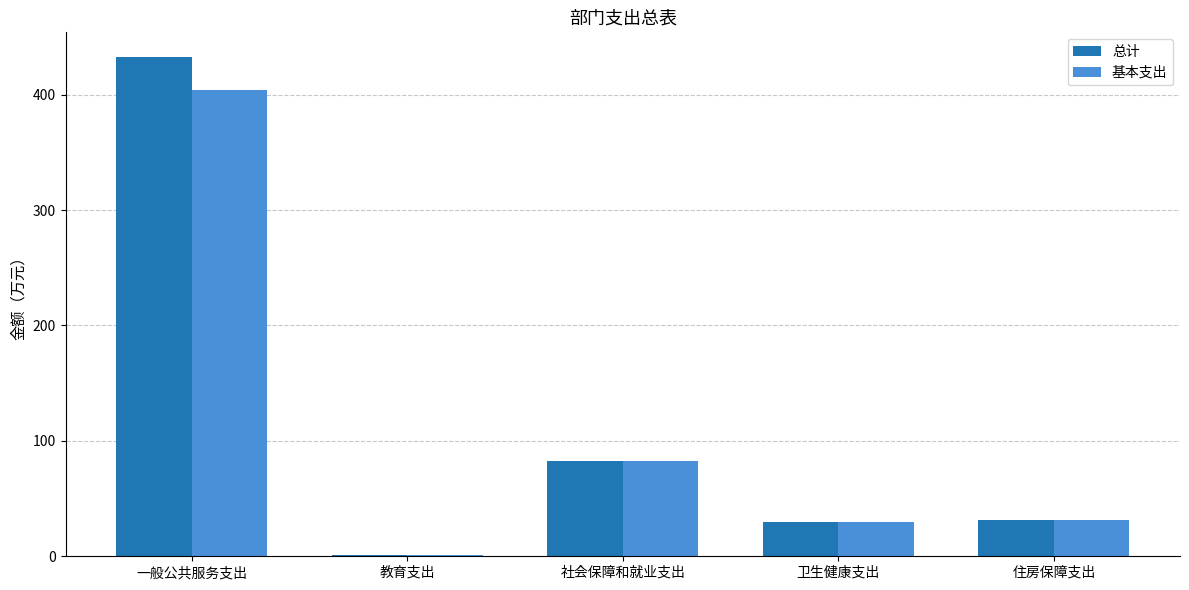

What is the difference between the second highest and second lowest values in the 总计 series?

52.9